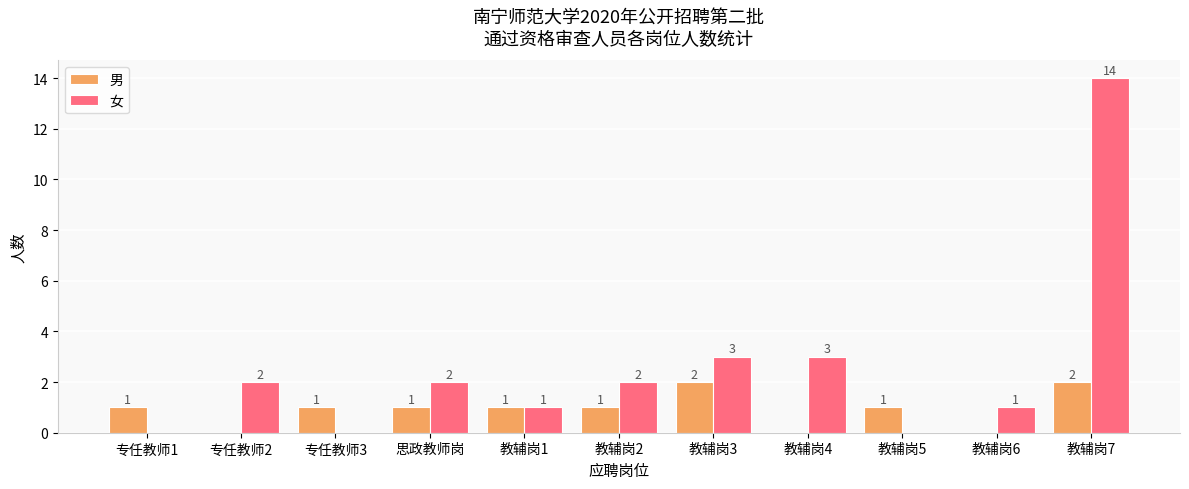

Reading left to right, list all the values displayed in this chart.

男: 1	0	1	1	1	1	2	0	1	0	2
女: 0	2	0	2	1	2	3	3	0	1	14